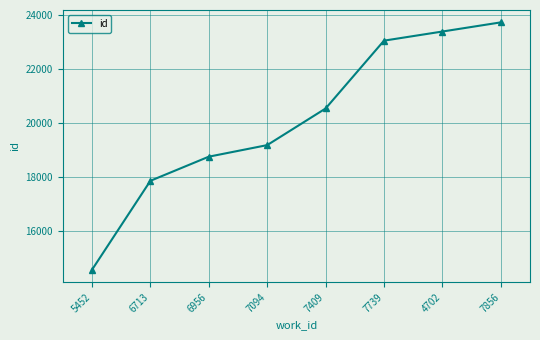

Reading left to right, extract all data points from this chart.

5452=14574	6713=17860	6956=18751	7094=19178	7409=20530	7739=23035	4702=23372	7856=23710